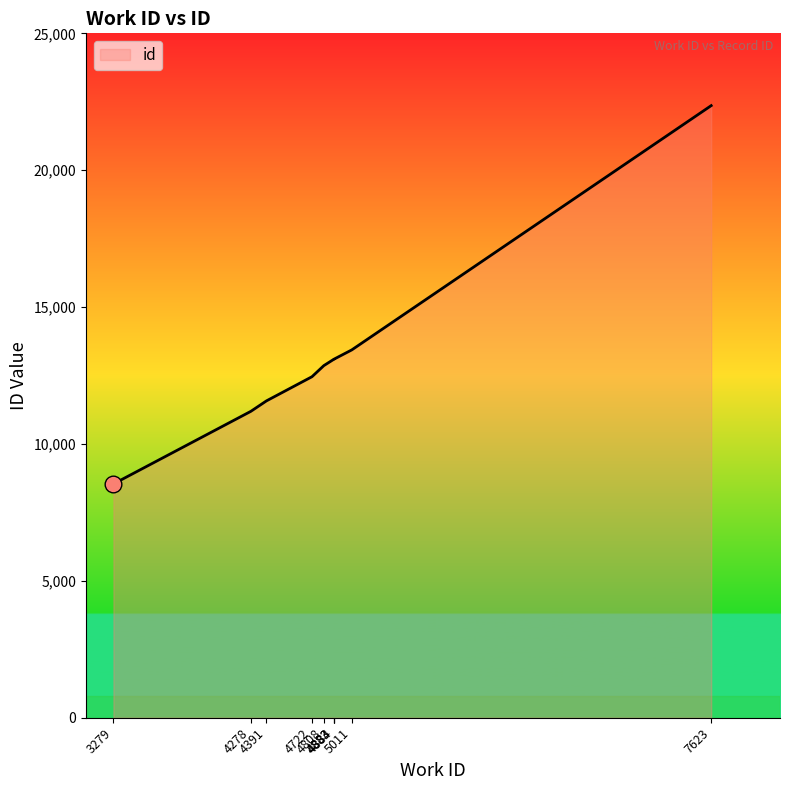

How many values are below 13101?

5